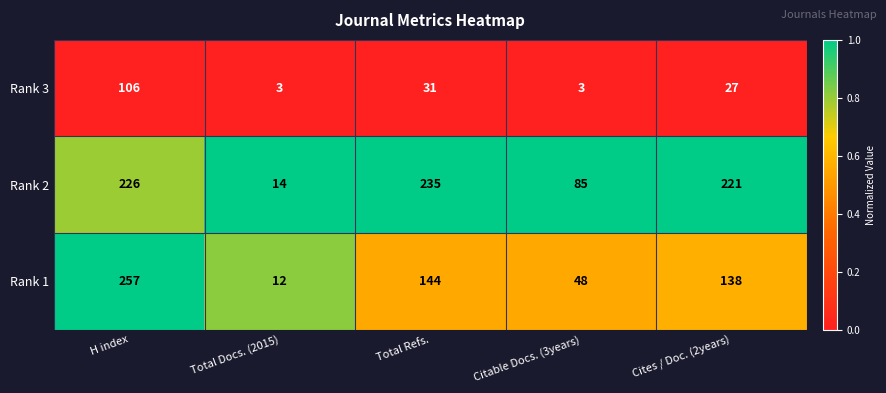

At which category is the sum across all series the highest?

H index